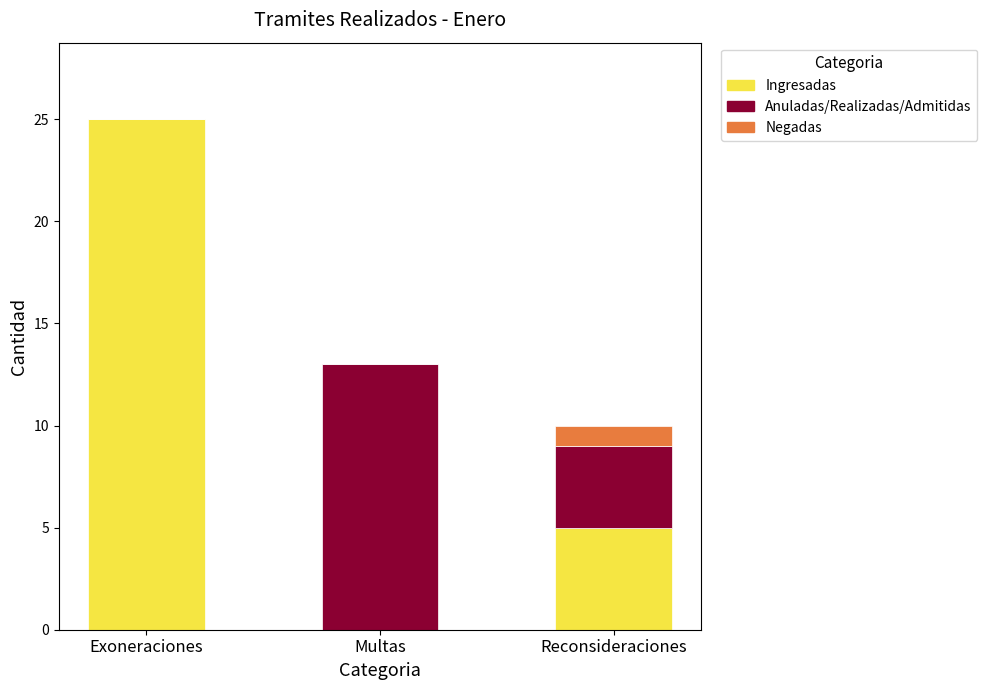

The value of Ingresadas at Exoneraciones is 6. True or false?

False